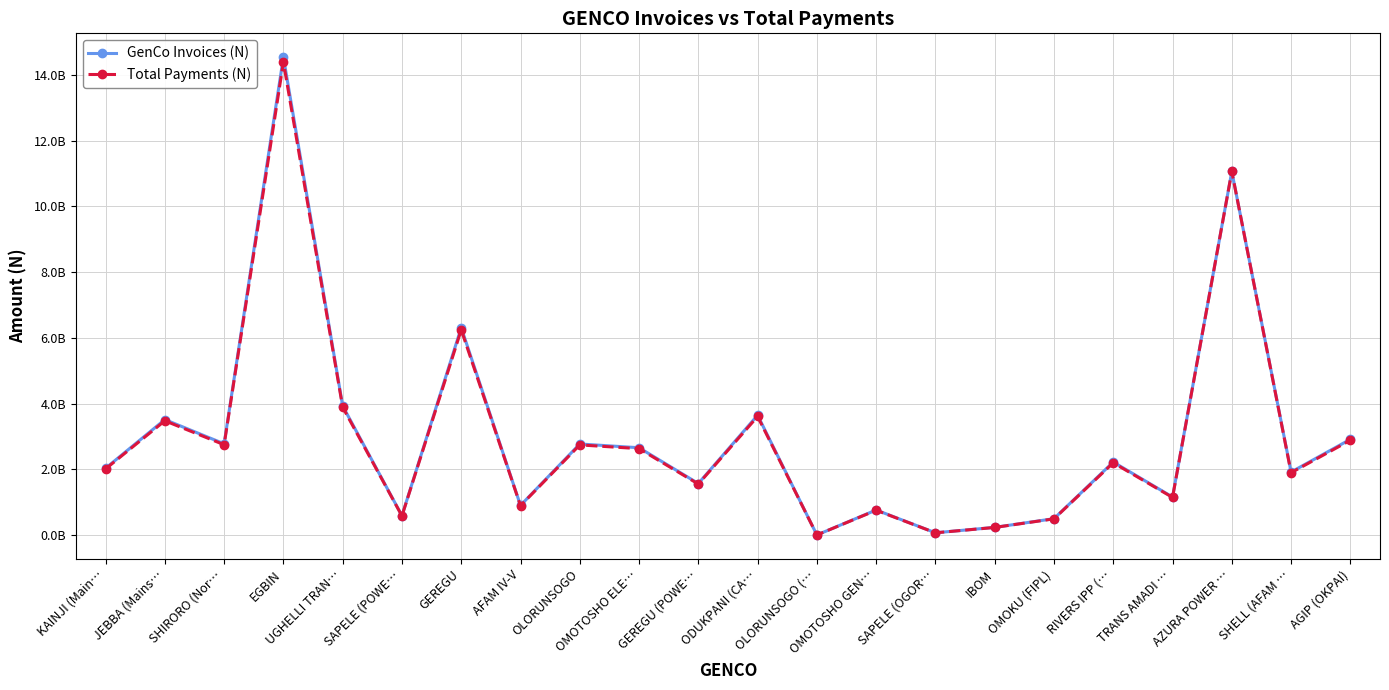

What is the label of the 1st point from the left?

KAINJI (Main…